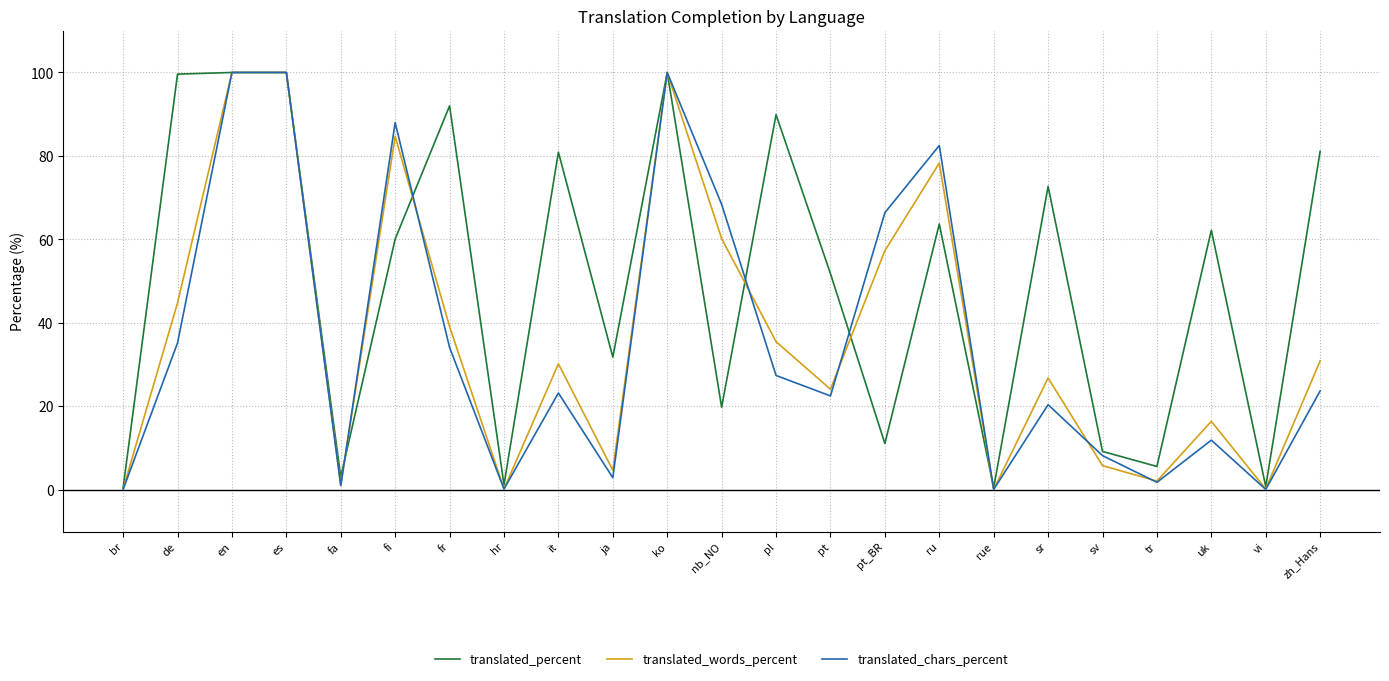

What is the difference between the maximum and minimum values in the translated_chars_percent series?

99.9